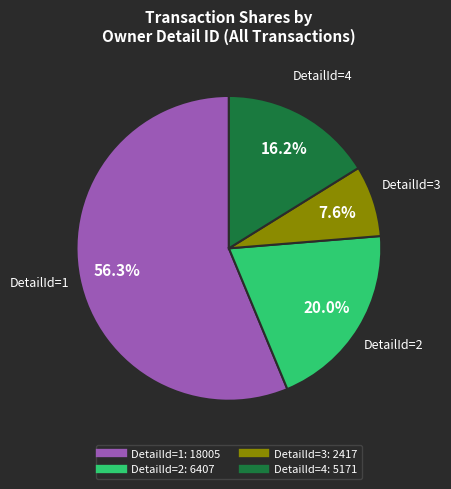

Is there a majority slice in this chart?

Yes